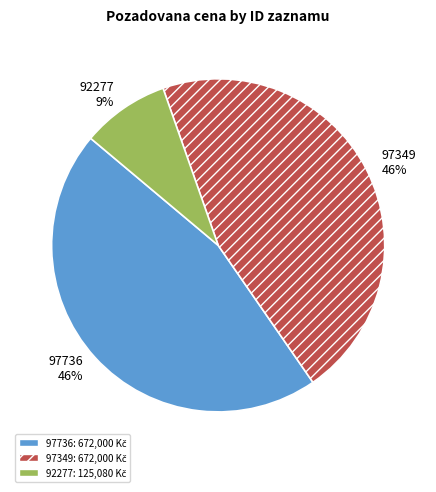

Do 92277 and 97736 together represent more than half of the pie?

Yes